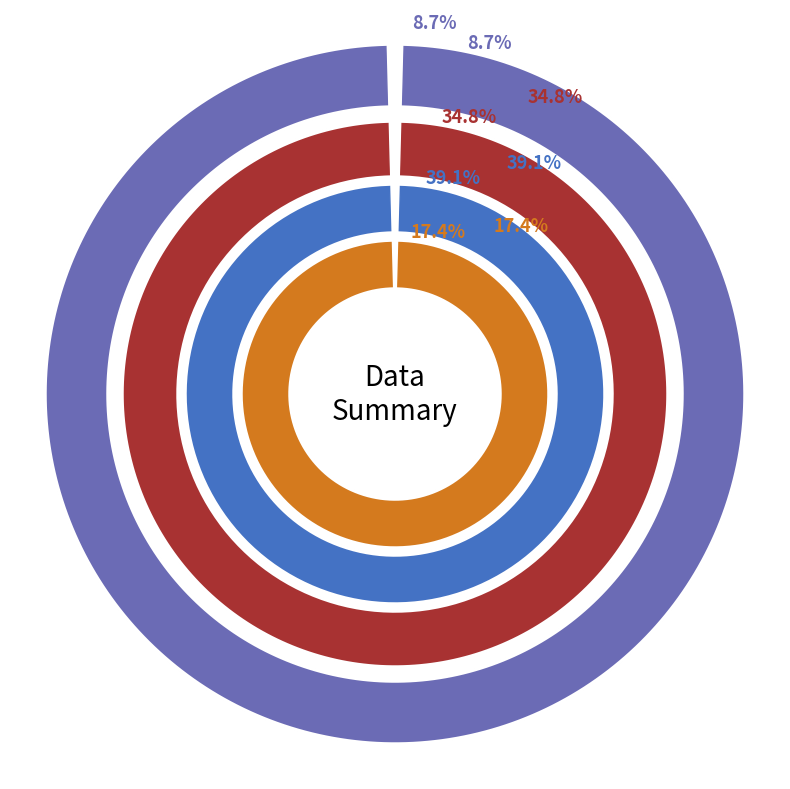

Does 1 represent more than half of the total?

No